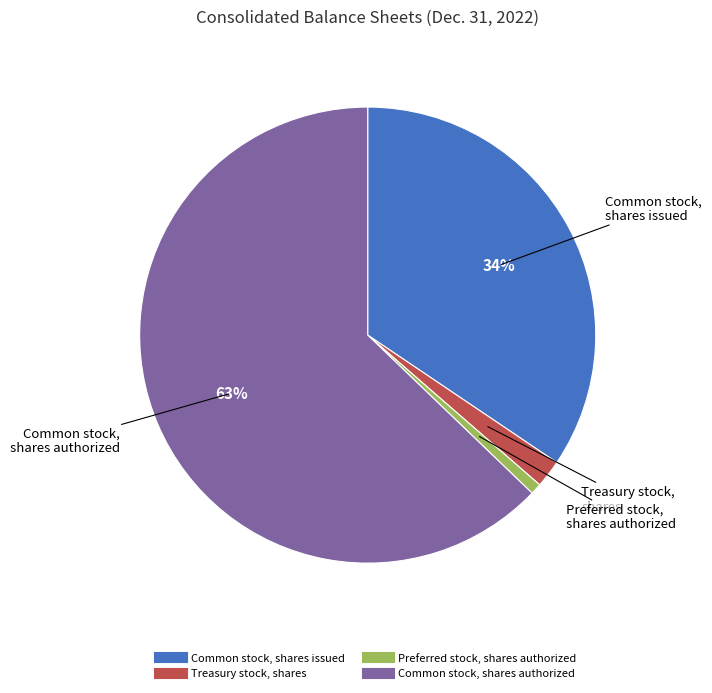

What percentage is the Preferred stock, shares authorized slice, to the nearest percent?

1%